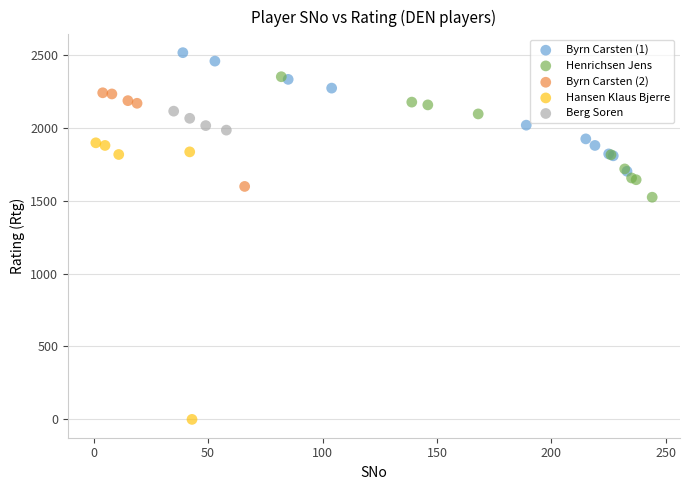

Which series contains the highest Y value?

Byrn Carsten (1)